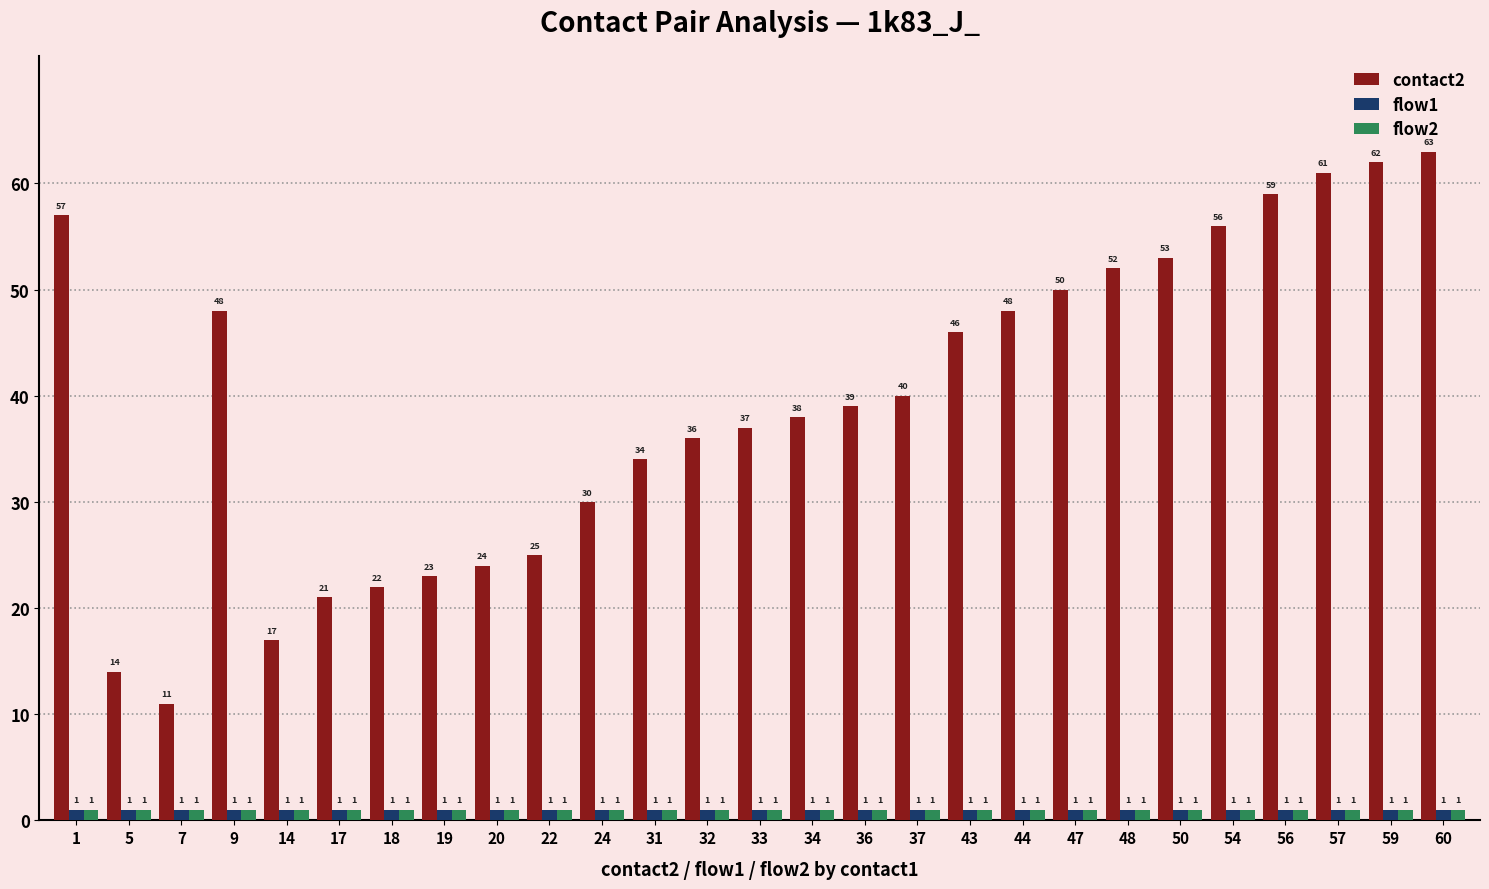

How many groups of bars are there?

27